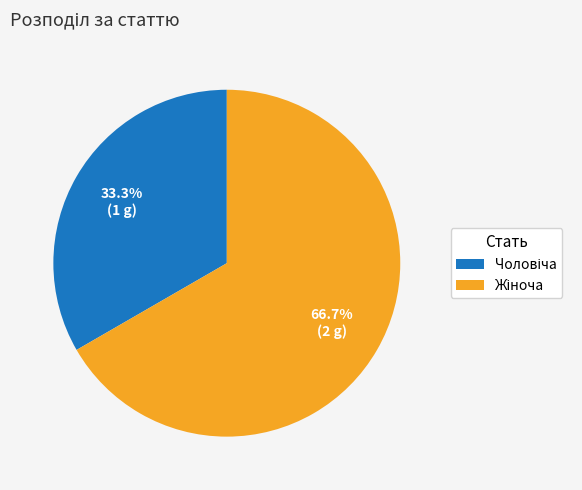

Does any single category account for the majority?

Yes